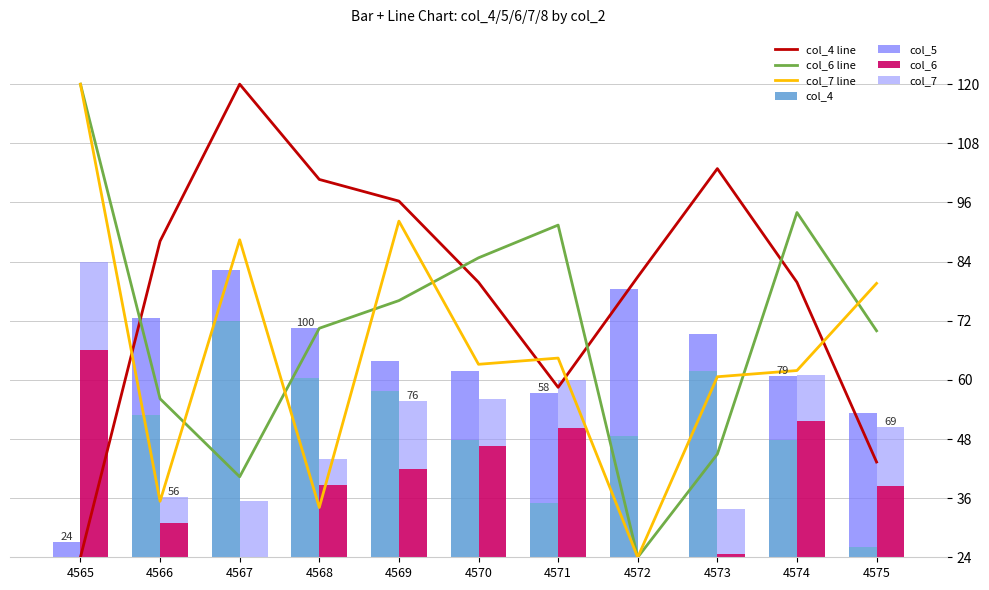

Are the bars horizontal?

No